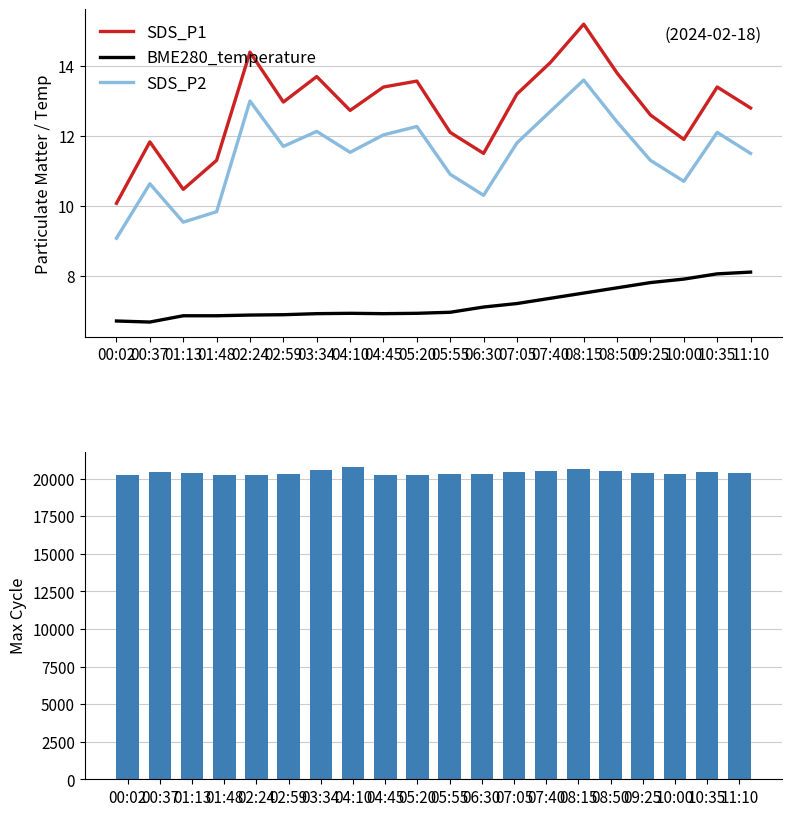

What is the difference between the SDS_P1 values at 04:10 and 10:35?

0.7